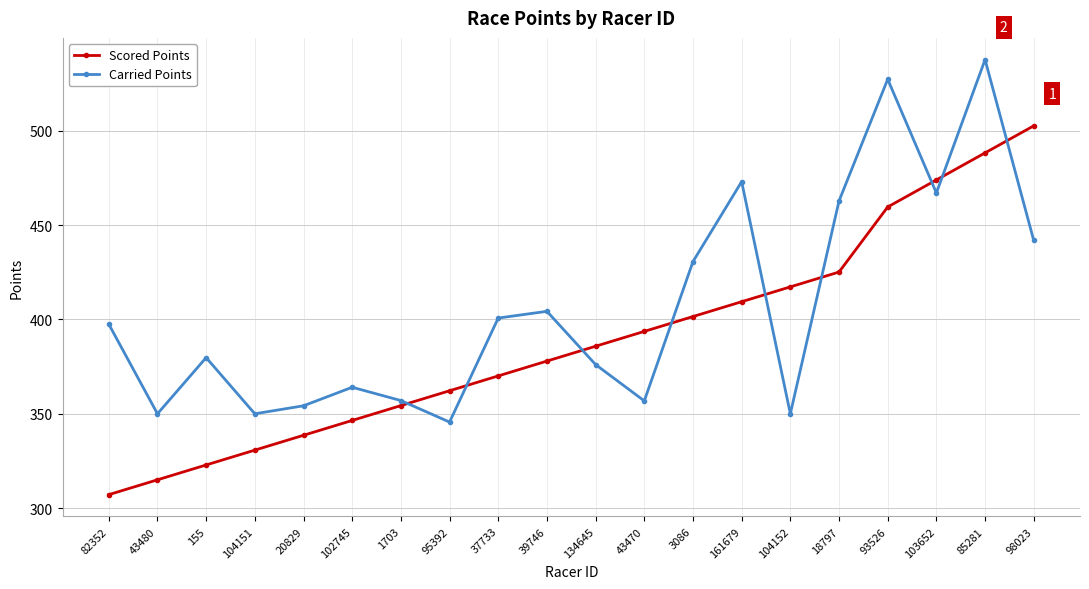

Which series has the largest total across all categories?

Carried Points